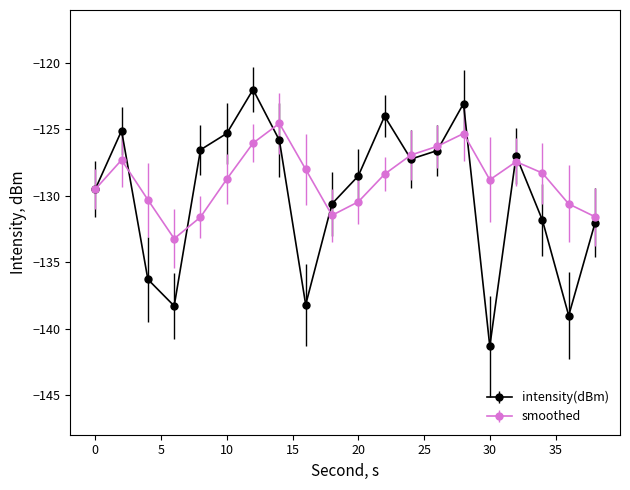

Rank the series by their average value, from highest to lowest.

smoothed, intensity(dBm)